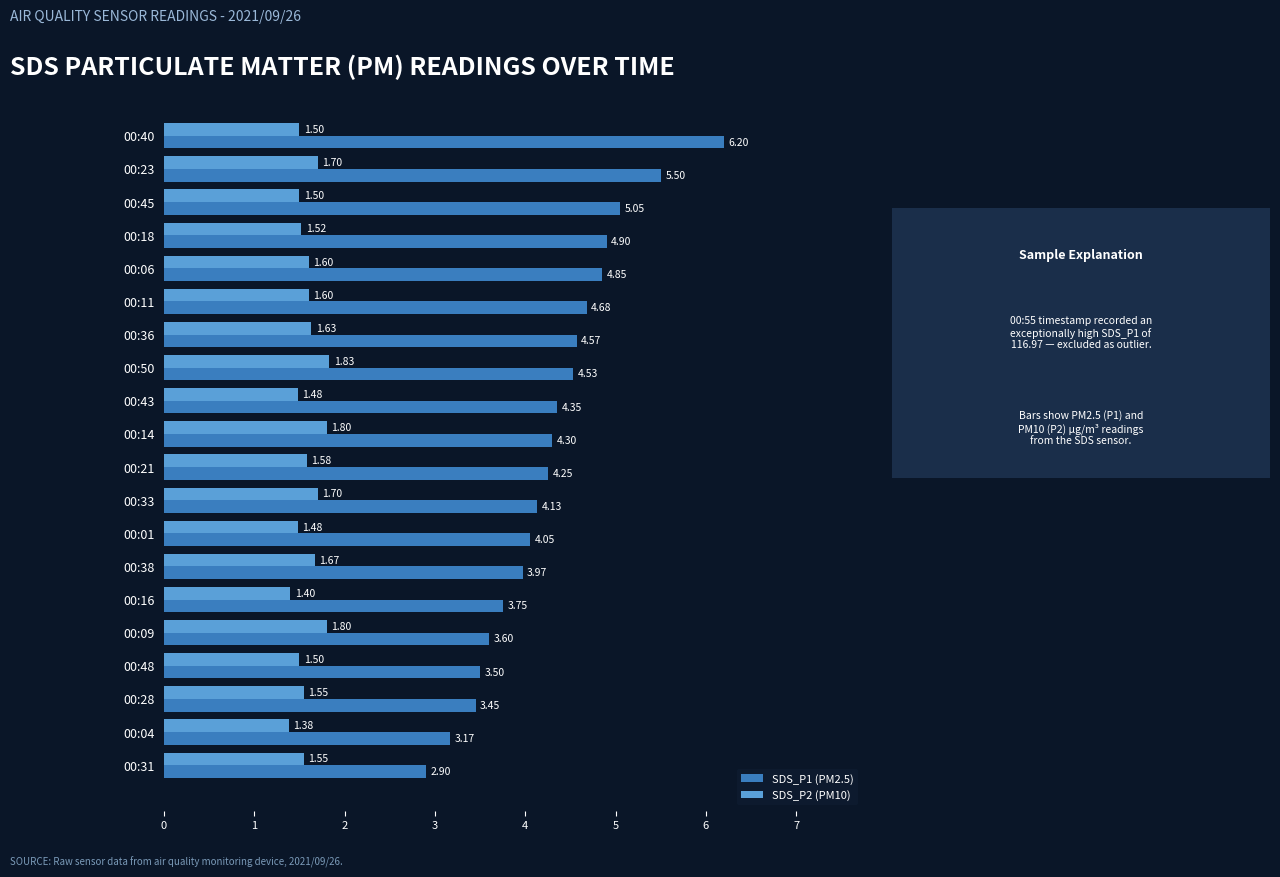

What is the difference between the highest and lowest values at 00:50?

2.7